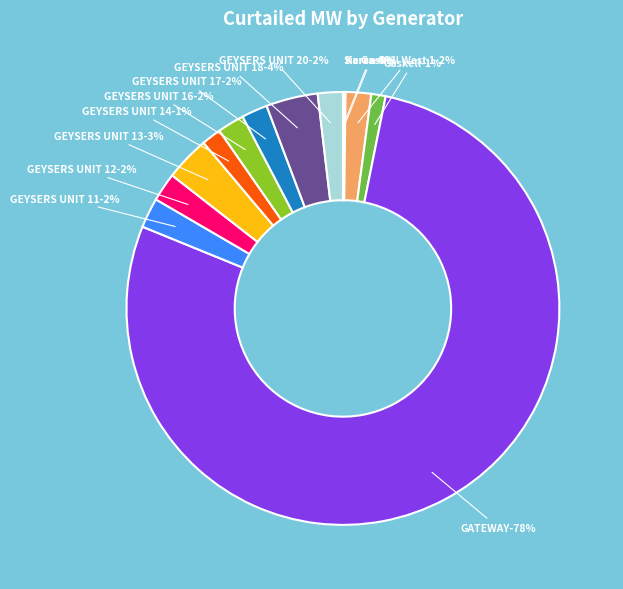

Which category has the biggest portion of the pie?

GATEWAY GENERATING